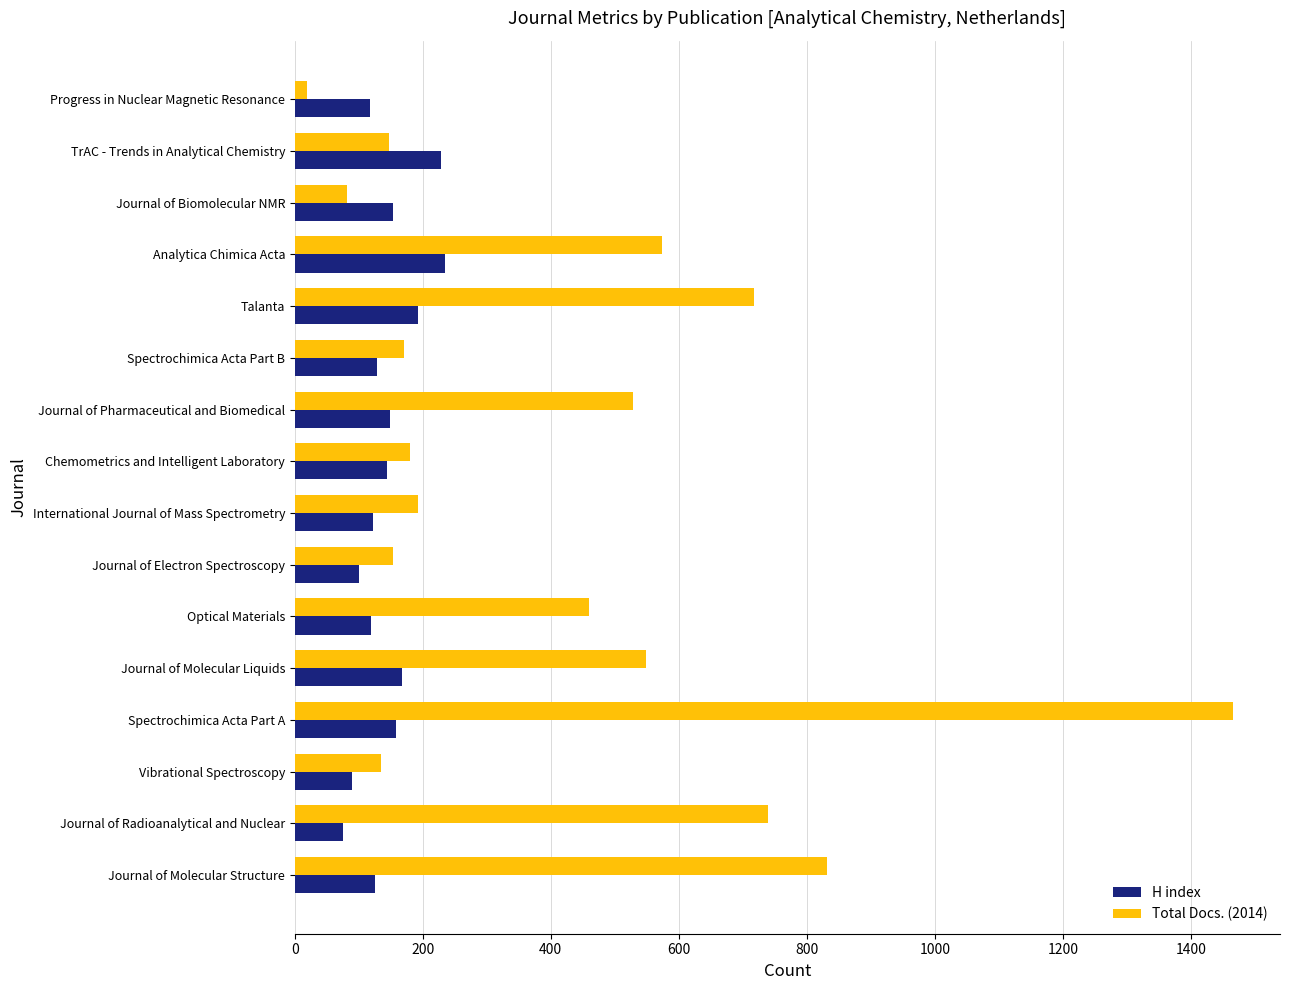

List the series in order of their peak value, highest first.

Total Docs. (2014), H index